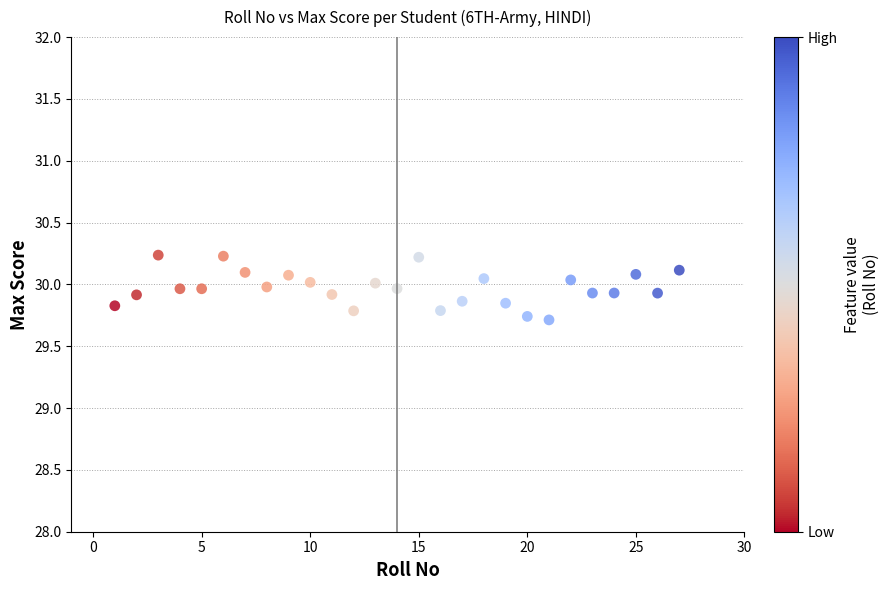

What is the range of X values (max minus min)?

26.0